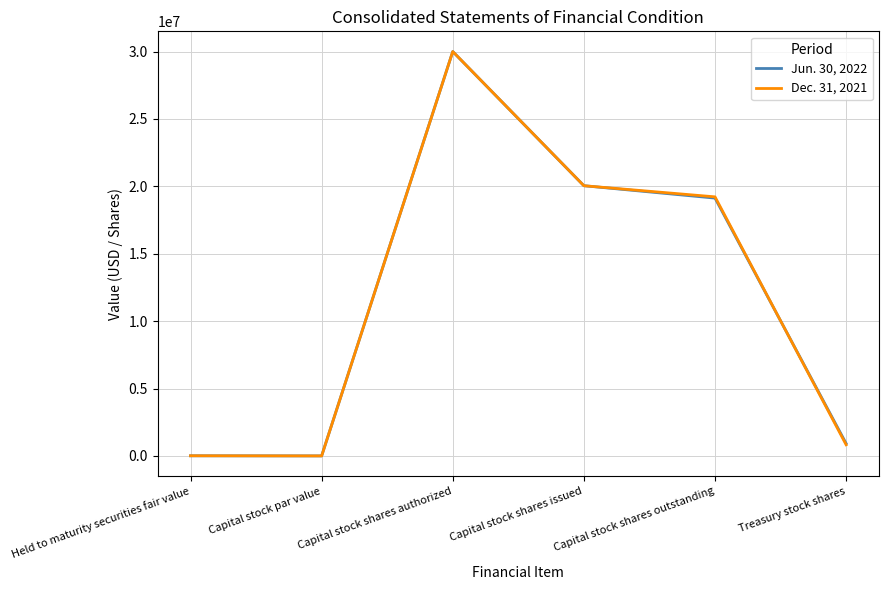

Rank the series at Treasury stock shares from lowest to highest value.

Dec. 31, 2021, Jun. 30, 2022